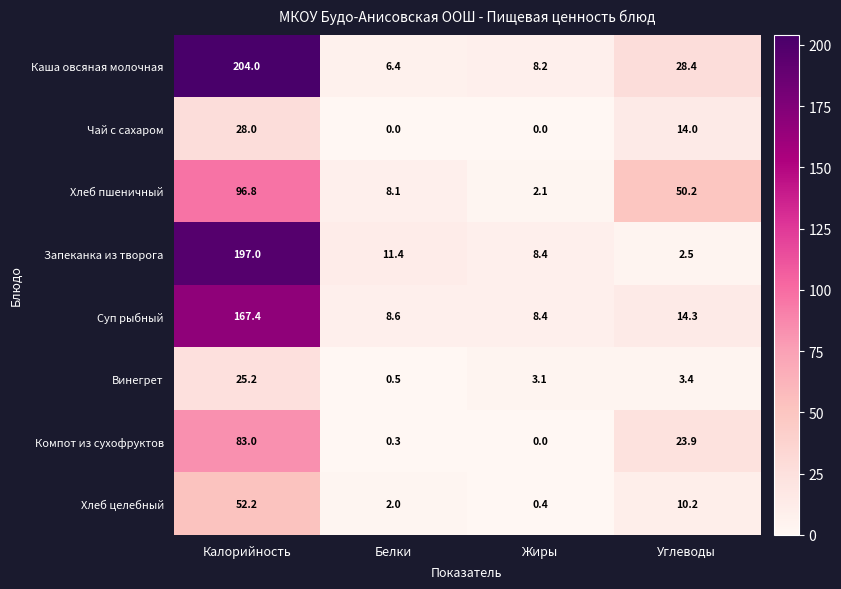

What value does the Суп рыбный series have at Калорийность?

167.4